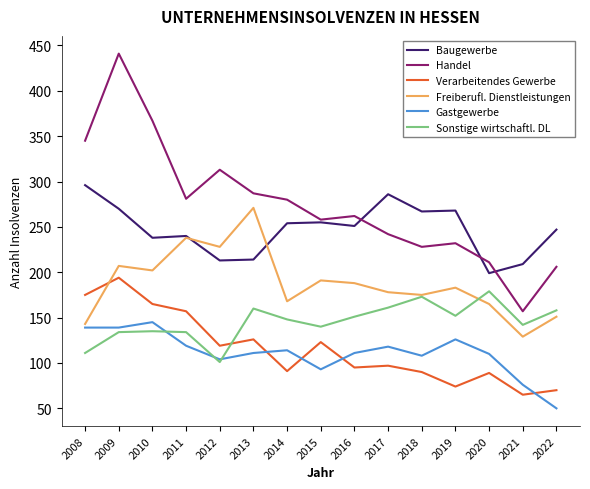

What is the approximate value of Baugewerbe at 2017?

286